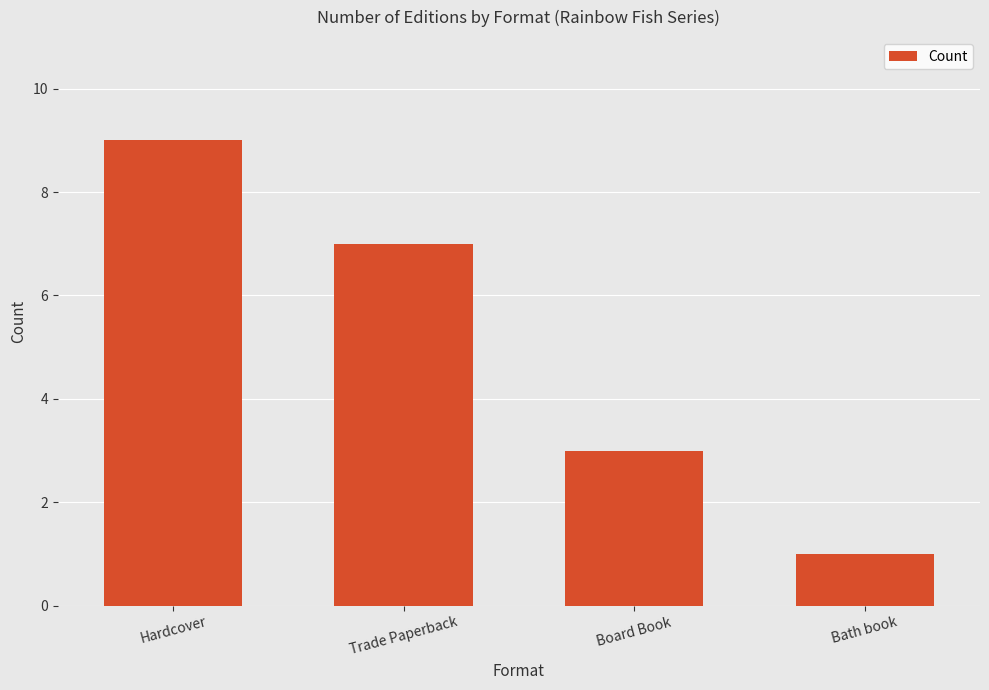

Which has a higher value, Hardcover or Trade Paperback?

Hardcover